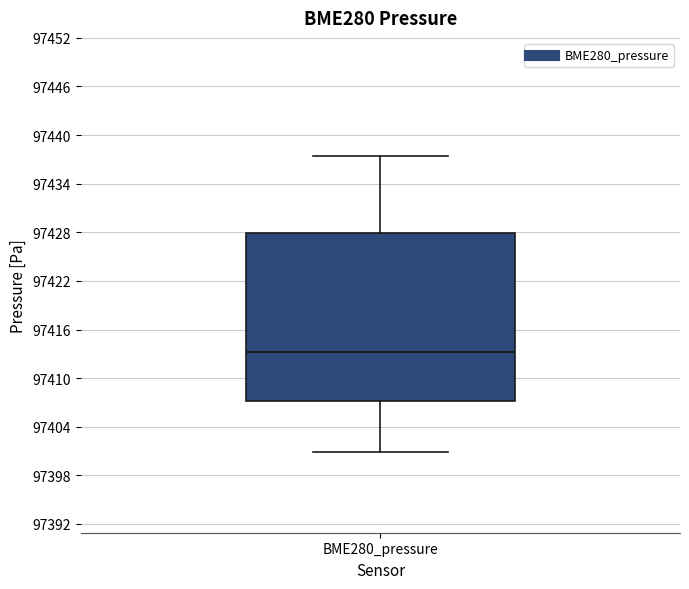

Transcribe this box plot: give where the median line is, the range the box spans, and where the two whiskers end, as read against the y-axis. The values are not printed on the chart, so give them approximately, as read against the axis.

median 97413, box 97407 to 97428, whiskers 97401 to 97437